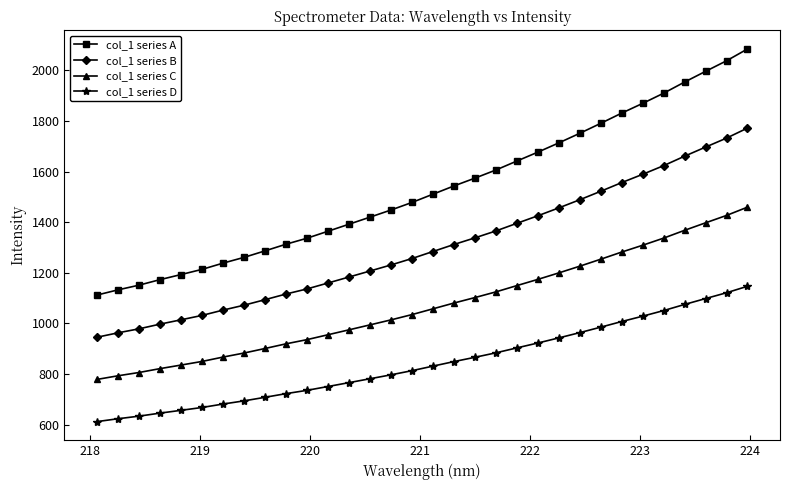

What is the value of the col_1 series D point at the 20th from the left?

883.4